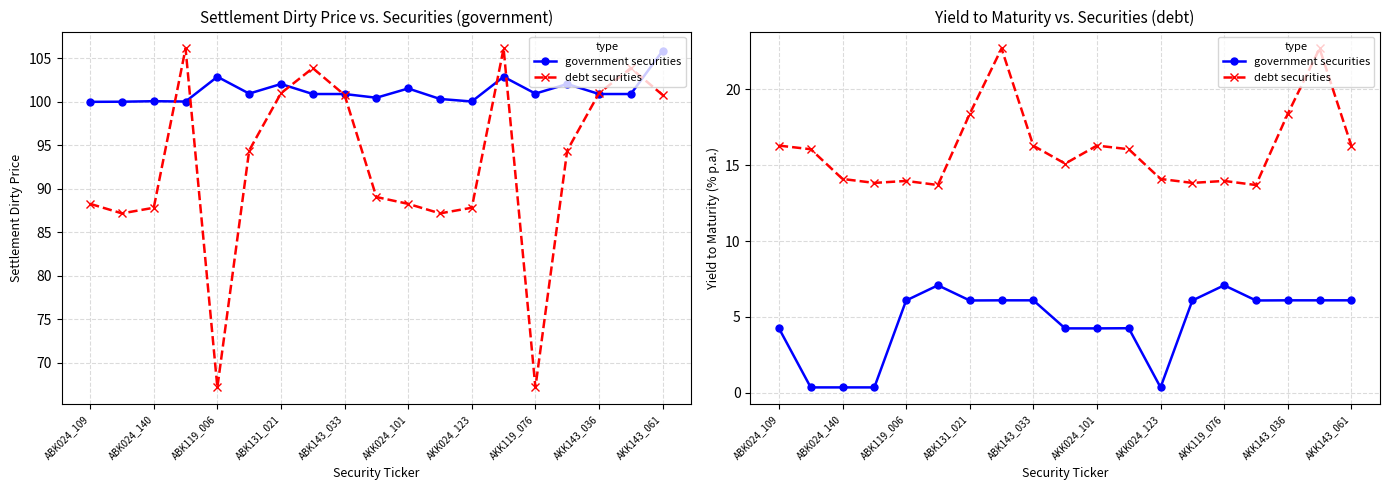

What are all the series names shown in the legend?

government securities, debt securities